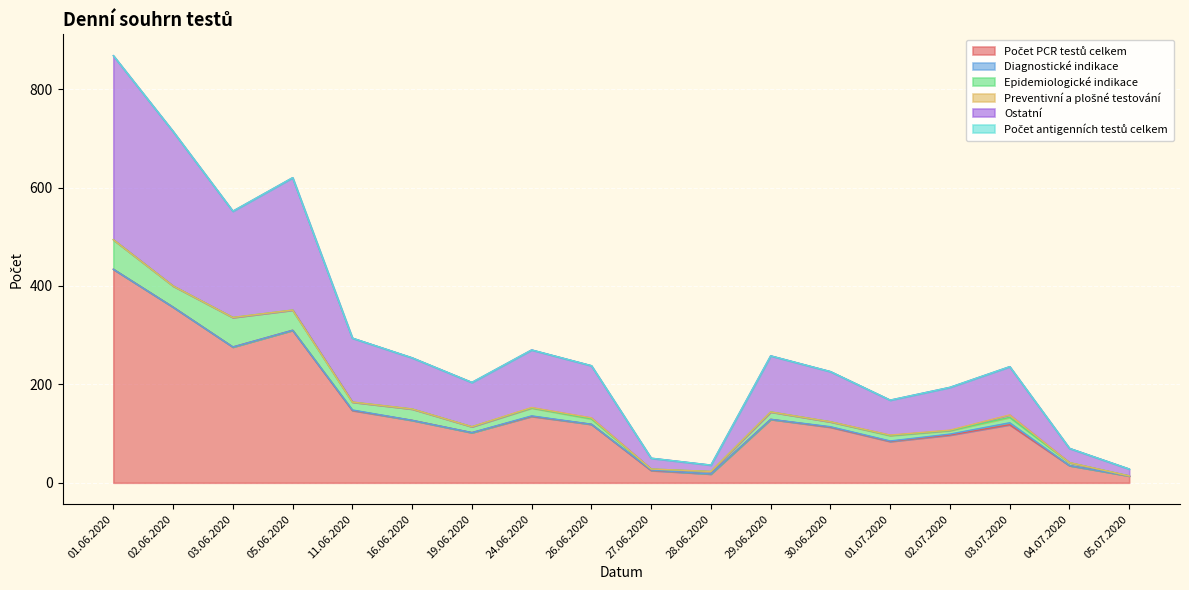

At which category does Ostatní reach its first local valley?

03.06.2020